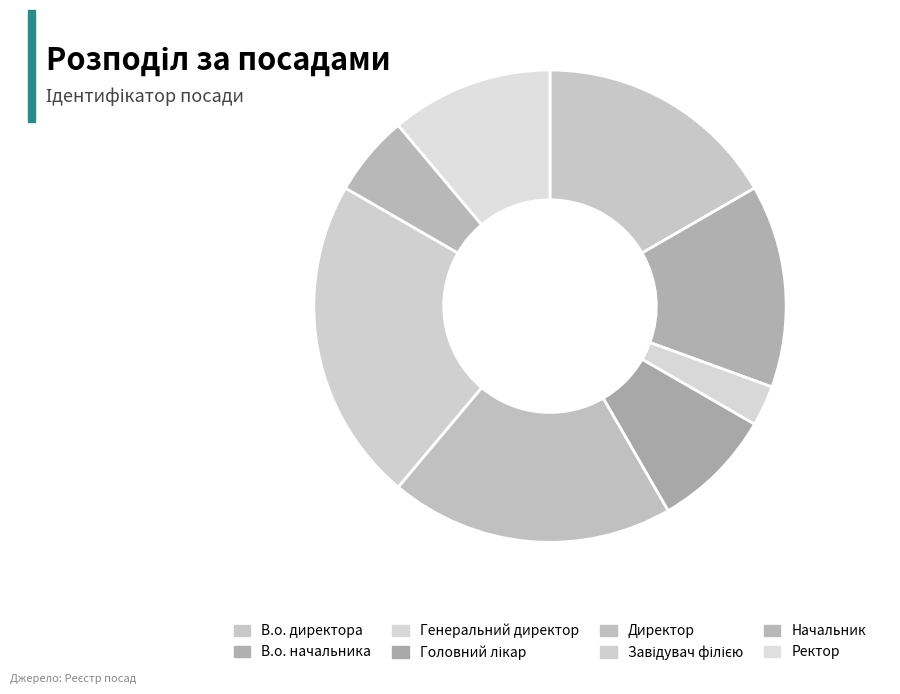

How many slices are in this pie chart?

8